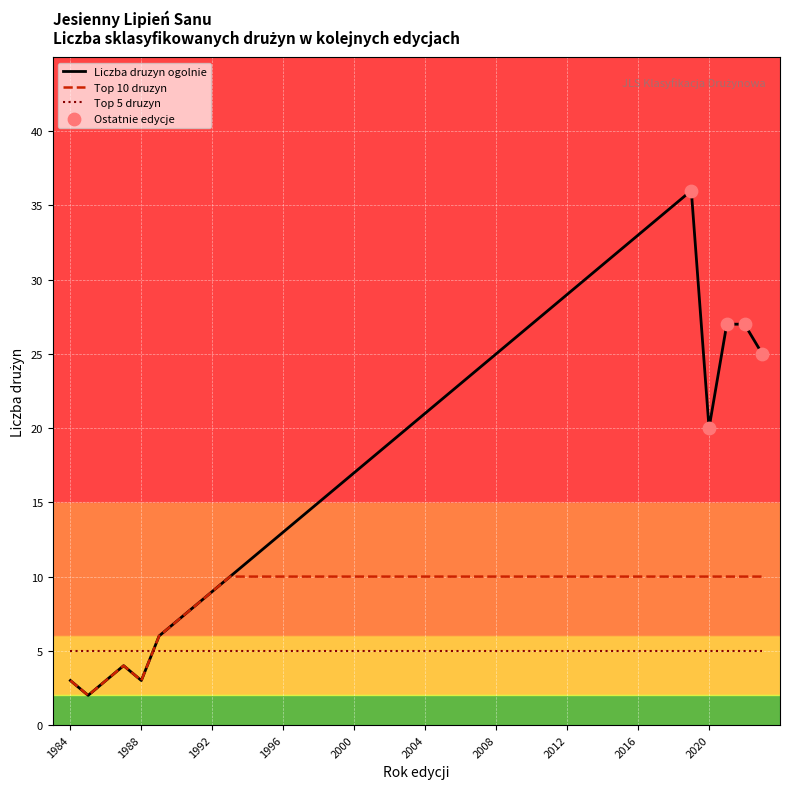

Which series has the widest spread of values?

Liczba druzyn ogolnie